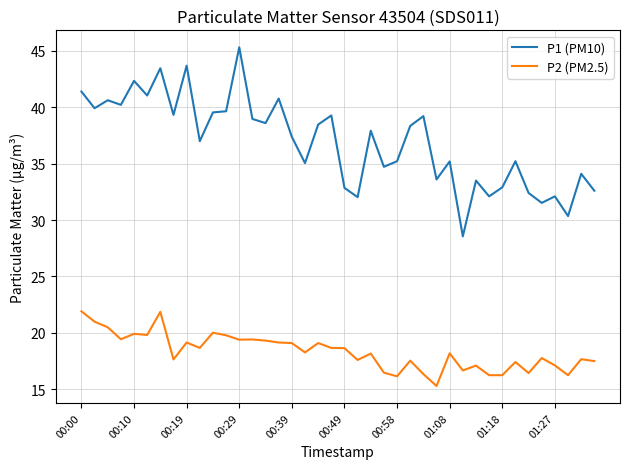

Which series has the widest spread of values?

P1 (PM10)